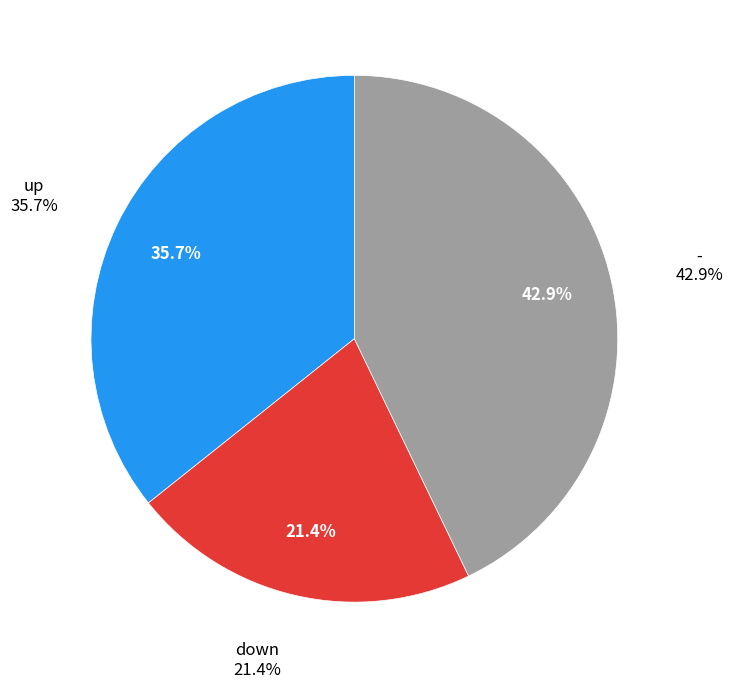

Rank the categories by value from lowest to highest.

down, up, -